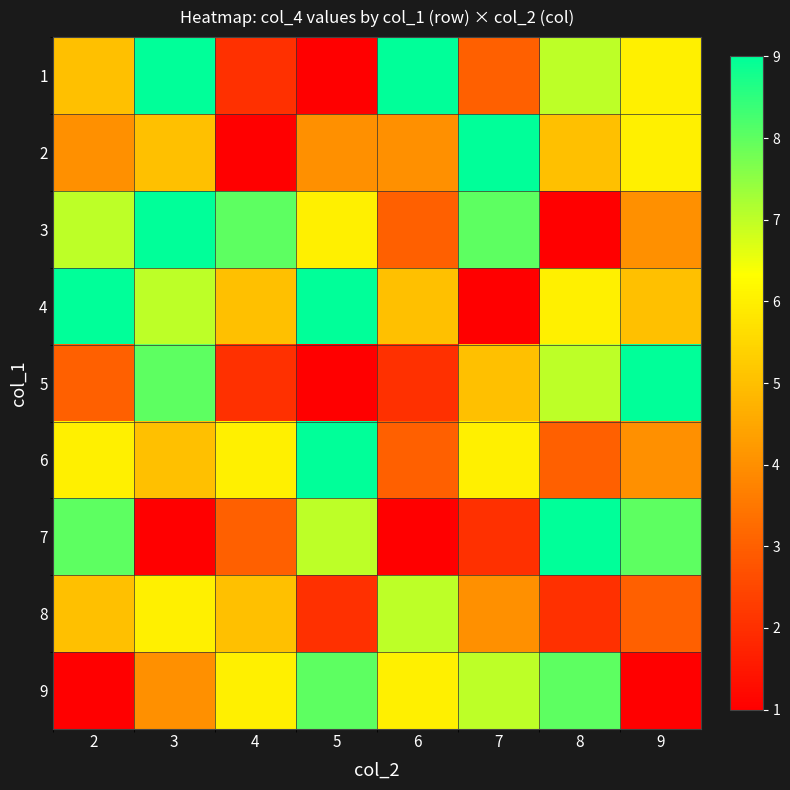

List the series in order of their peak value, highest first.

1, 2, 3, 4, 5, 6, 7, 9, 8